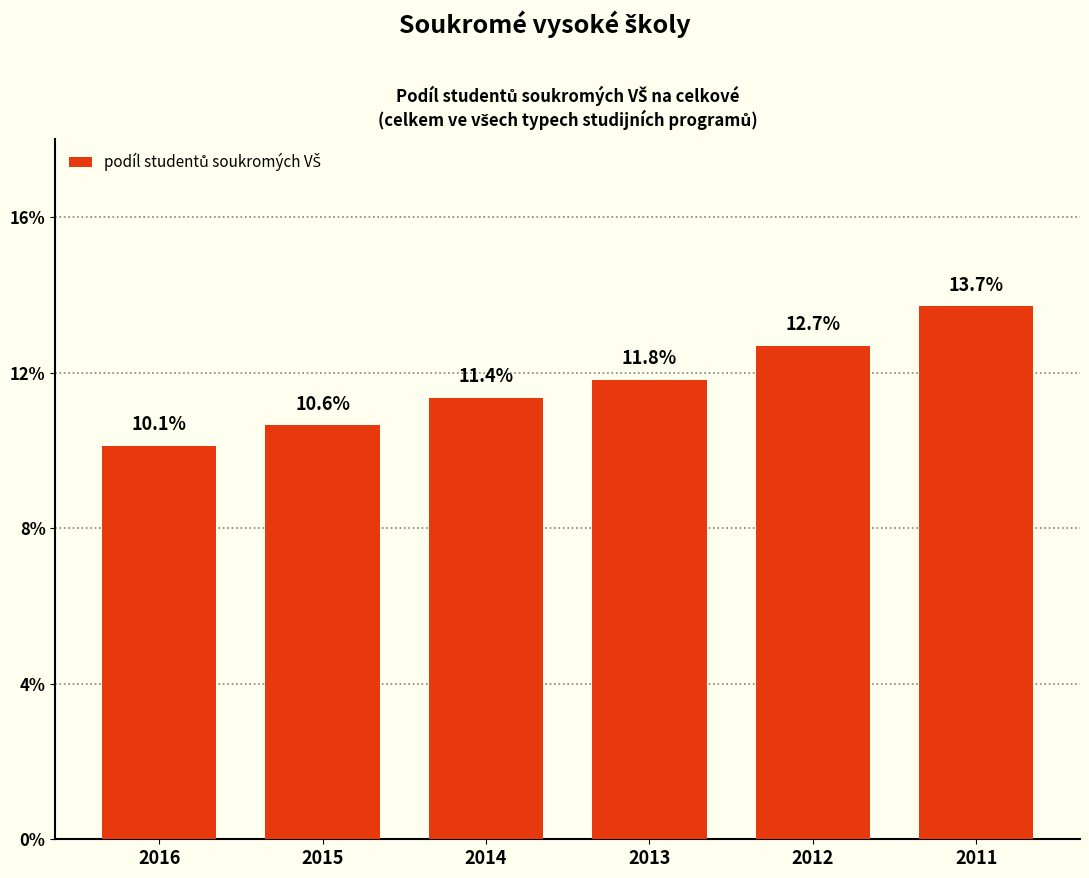

List the labels in order of value, largest first.

2011, 2012, 2013, 2014, 2015, 2016